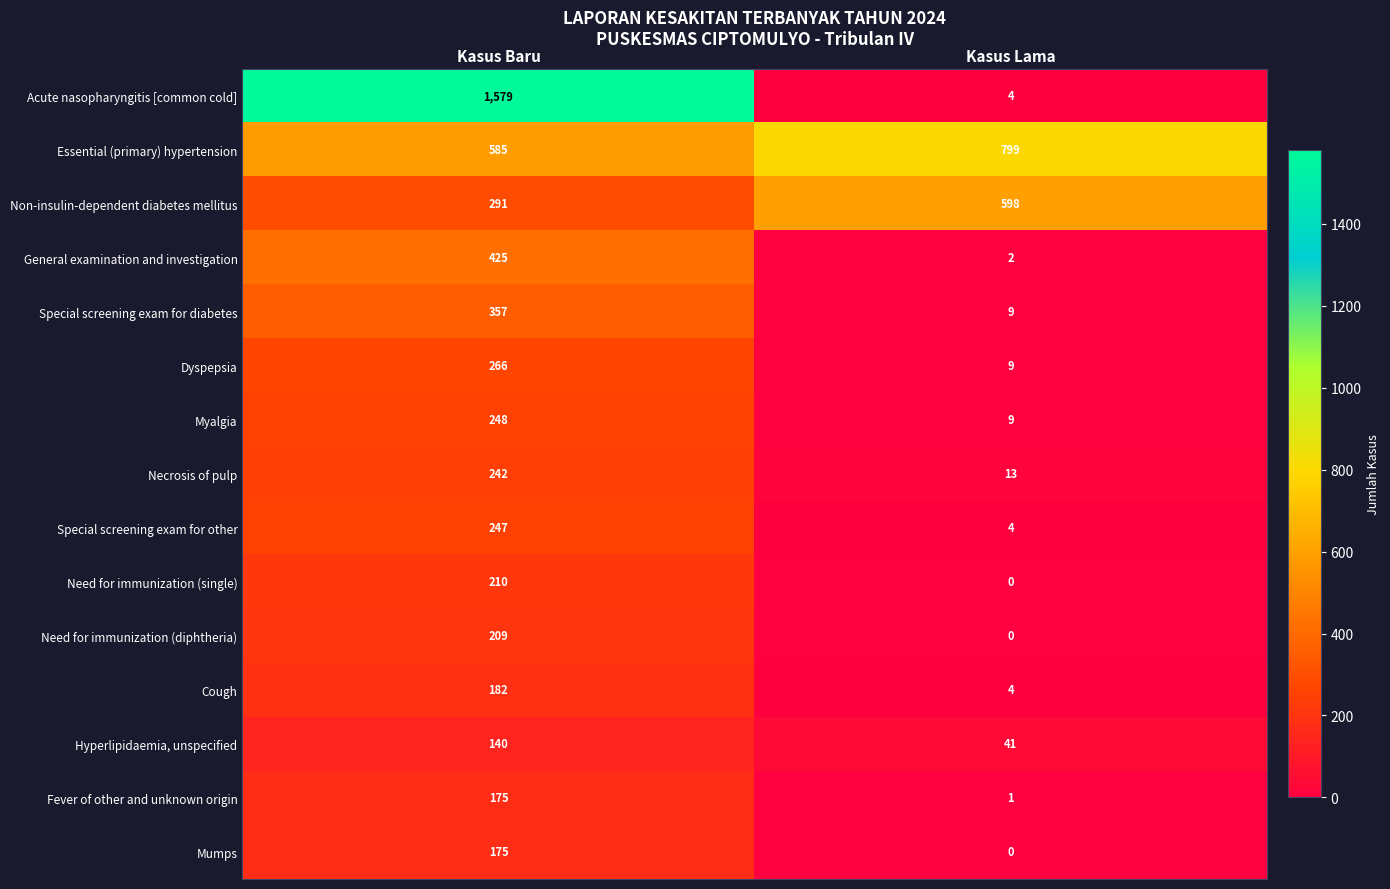

Reading left to right, what are all the values shown in this chart?

Acute nasopharyngitis [common cold]: Kasus Baru=1579	Kasus Lama=4
Essential (primary) hypertension: Kasus Baru=585	Kasus Lama=799
Non-insulin-dependent diabetes mellitus: Kasus Baru=291	Kasus Lama=598
General examination and investigation: Kasus Baru=425	Kasus Lama=2
Special screening exam for diabetes: Kasus Baru=357	Kasus Lama=9
Dyspepsia: Kasus Baru=266	Kasus Lama=9
Myalgia: Kasus Baru=248	Kasus Lama=9
Necrosis of pulp: Kasus Baru=242	Kasus Lama=13
Special screening exam for other: Kasus Baru=247	Kasus Lama=4
Need for immunization (single): Kasus Baru=210	Kasus Lama=0
Need for immunization (diphtheria): Kasus Baru=209	Kasus Lama=0
Cough: Kasus Baru=182	Kasus Lama=4
Hyperlipidaemia, unspecified: Kasus Baru=140	Kasus Lama=41
Fever of other and unknown origin: Kasus Baru=175	Kasus Lama=1
Mumps: Kasus Baru=175	Kasus Lama=0